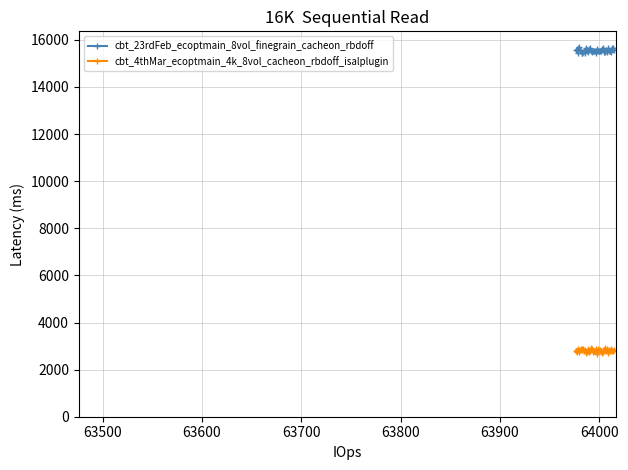

What is the greatest value displayed?

15712